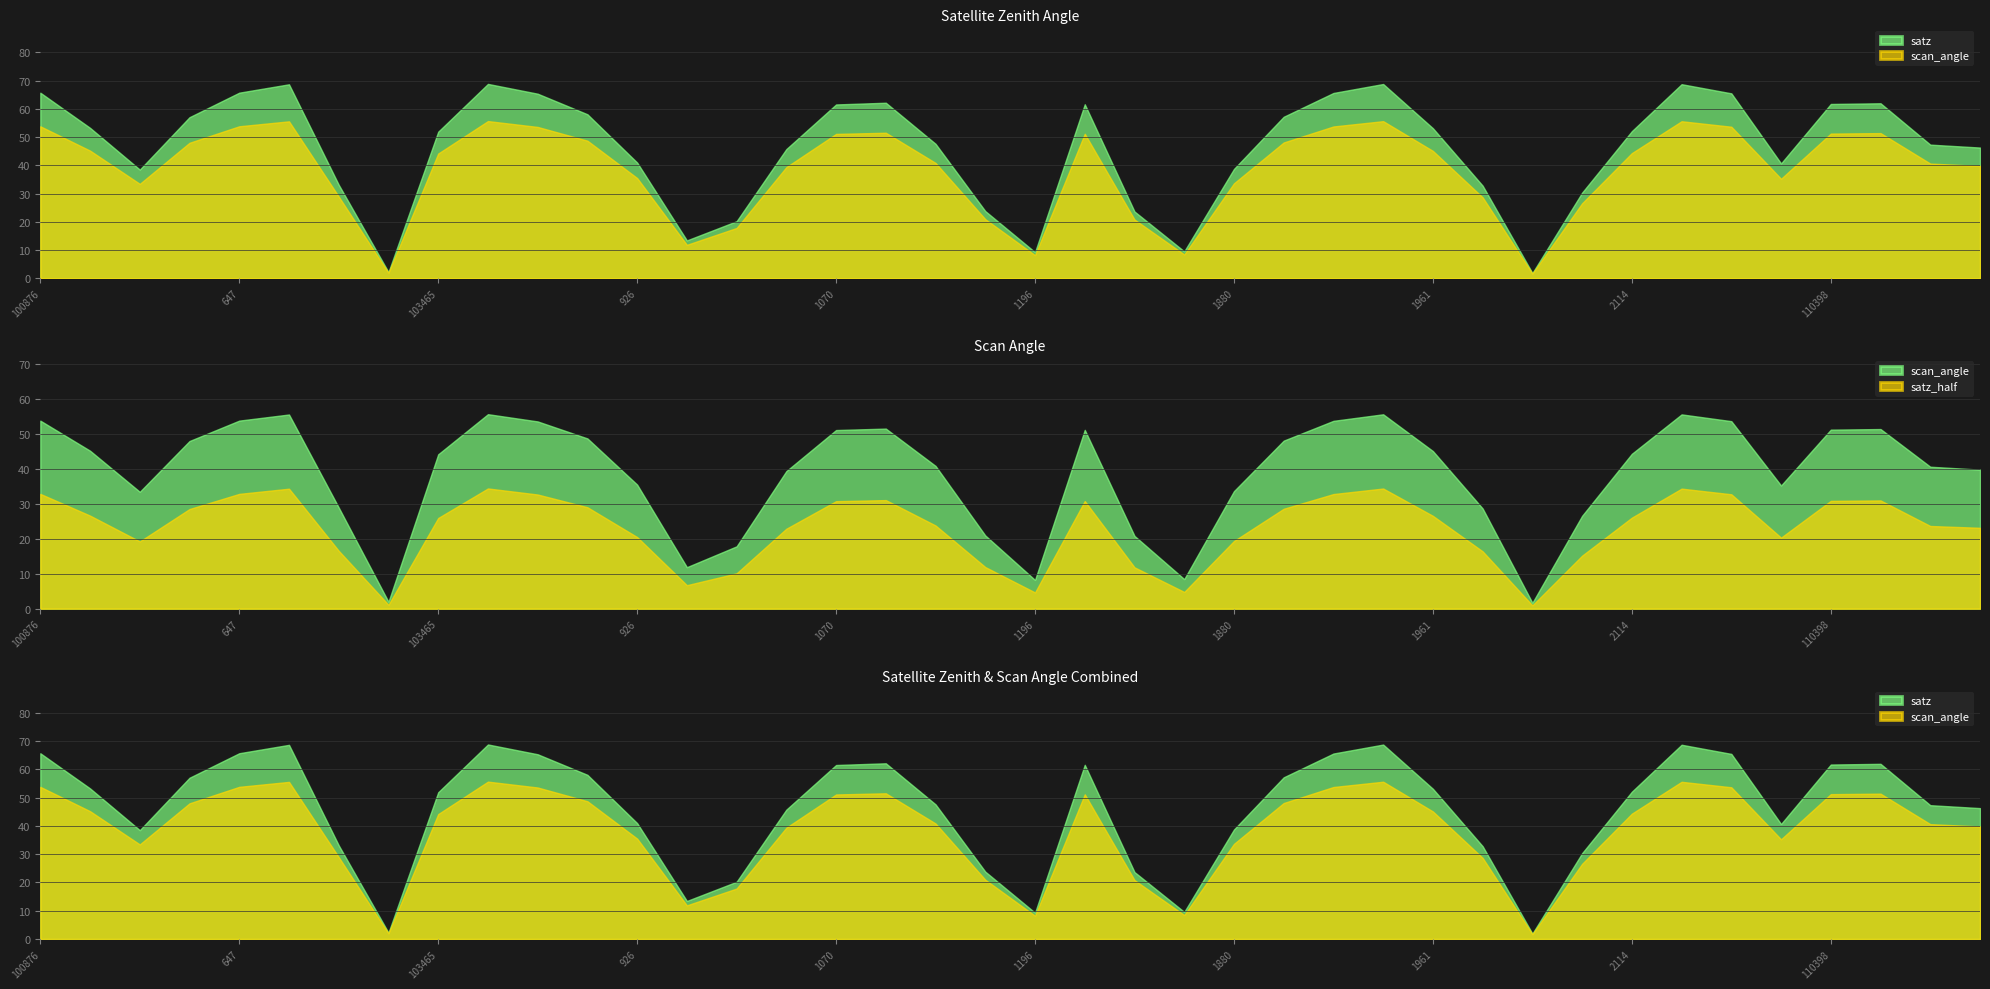

What is the spread (max minus min) of values at 104062?

6.4